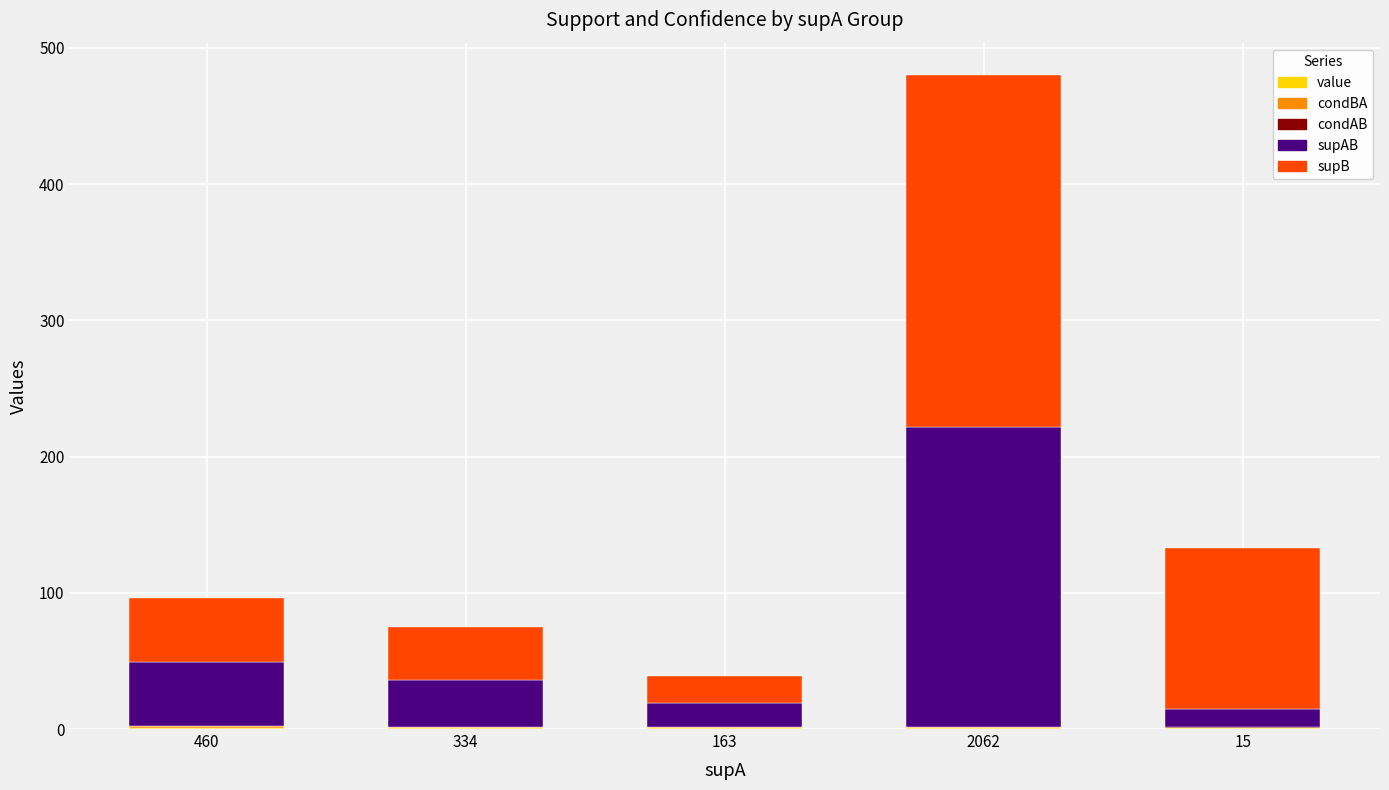

How many series are shown in this chart?

5